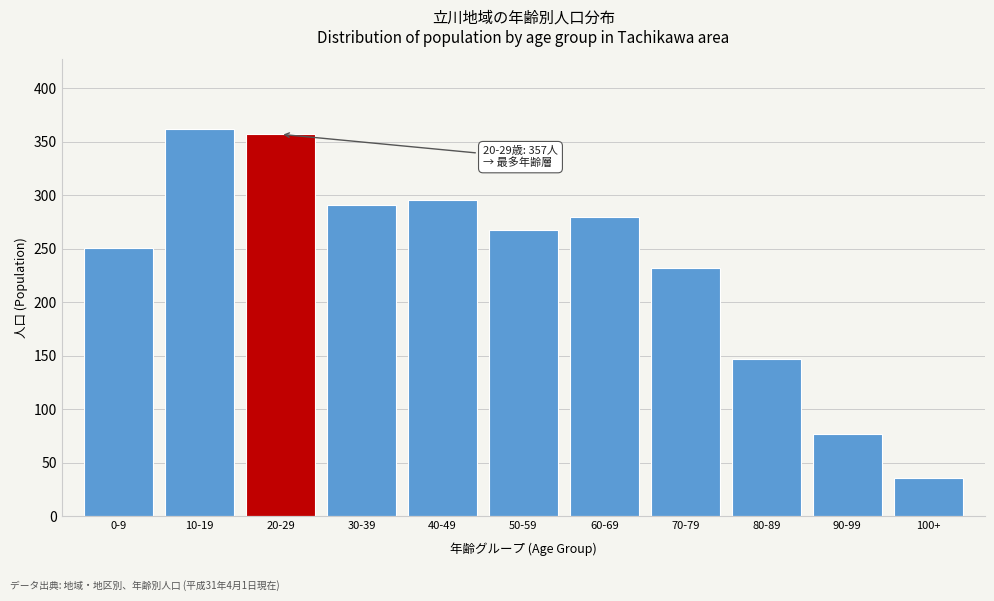

Reading right to left, what are all the values shown in this chart?

100+=36	90-99=77	80-89=147	70-79=232	60-69=280	50-59=268	40-49=296	30-39=291	20-29=357	10-19=362	0-9=251